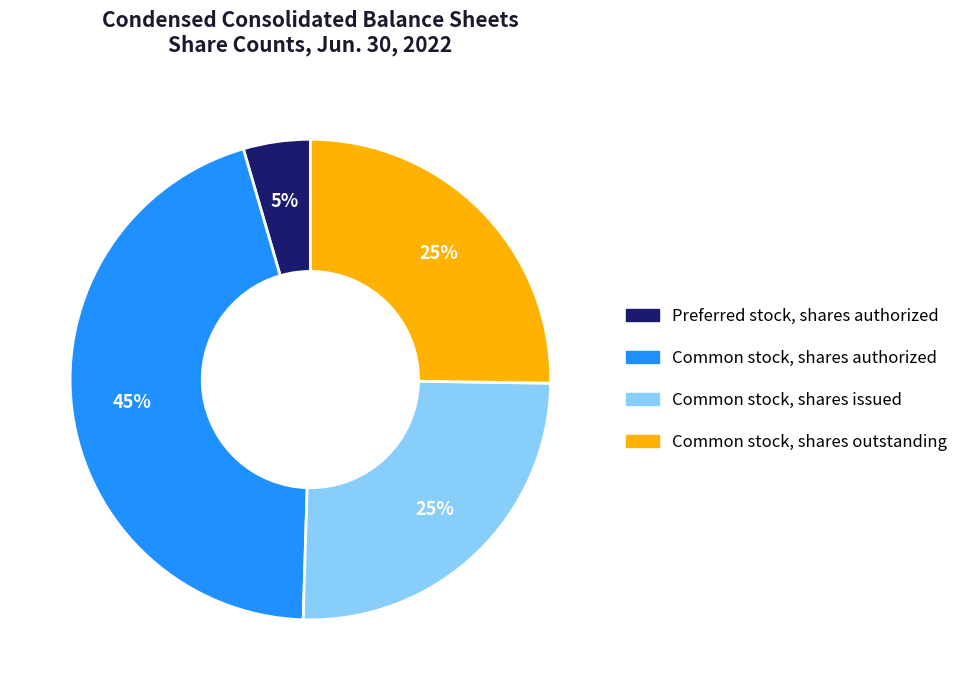

To the nearest percent, what is the average slice percentage?

25%